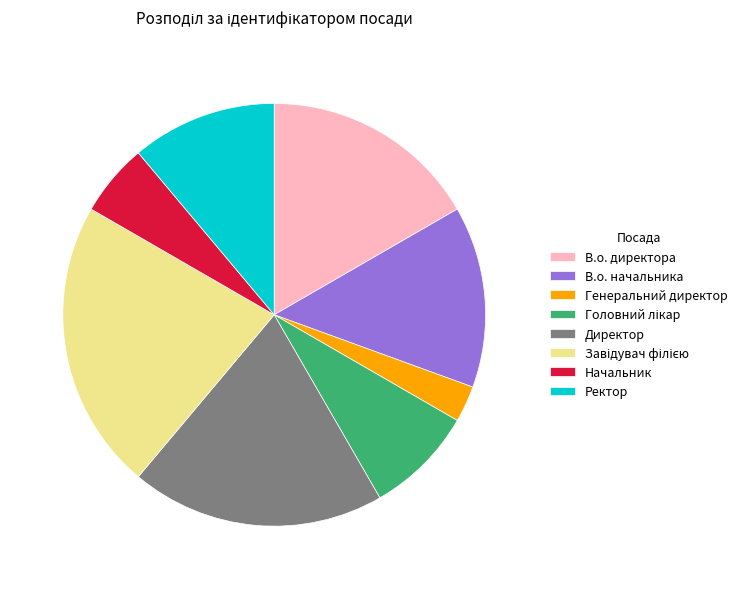

Count the number of slices in the pie.

8